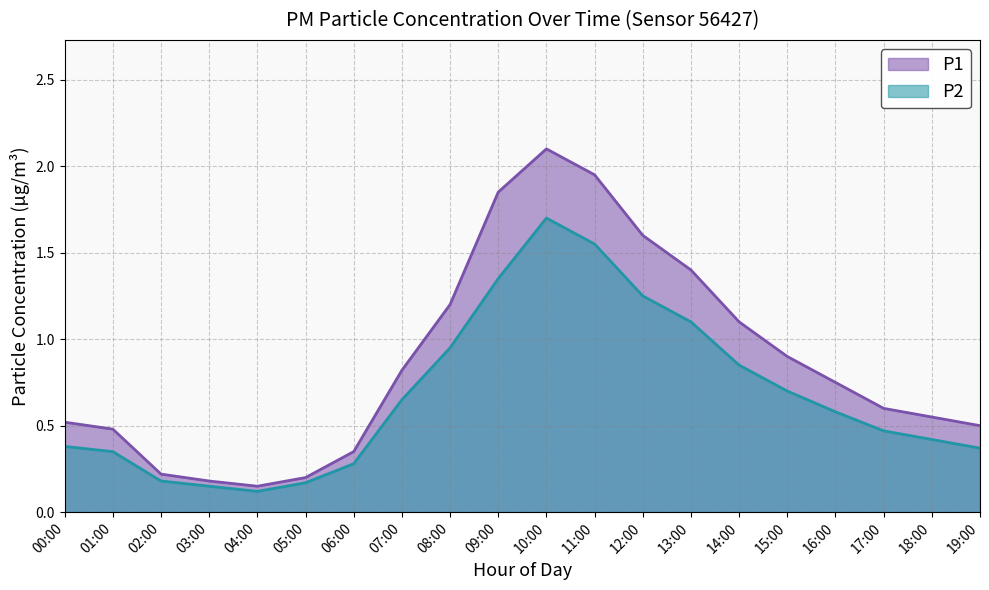

True or false: P2 and P1 cross at least once.

False